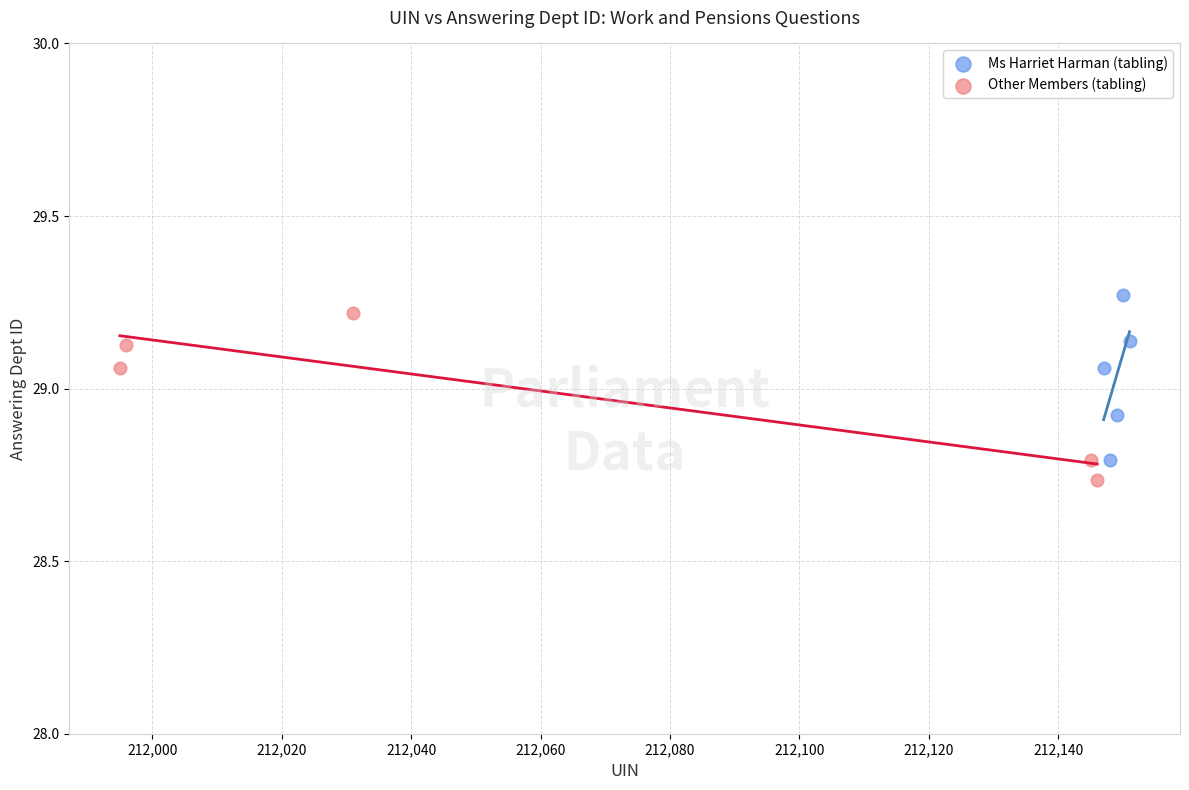

Which series contains the highest Y value?

Ms Harriet Harman (tabling)